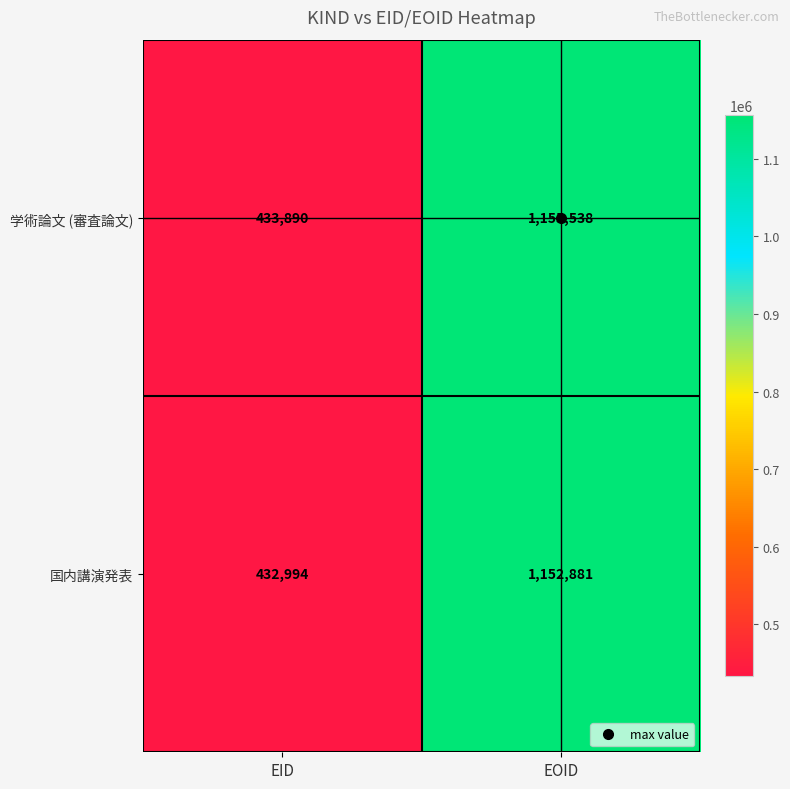

What is the difference between the highest and lowest values at EOID?

2657